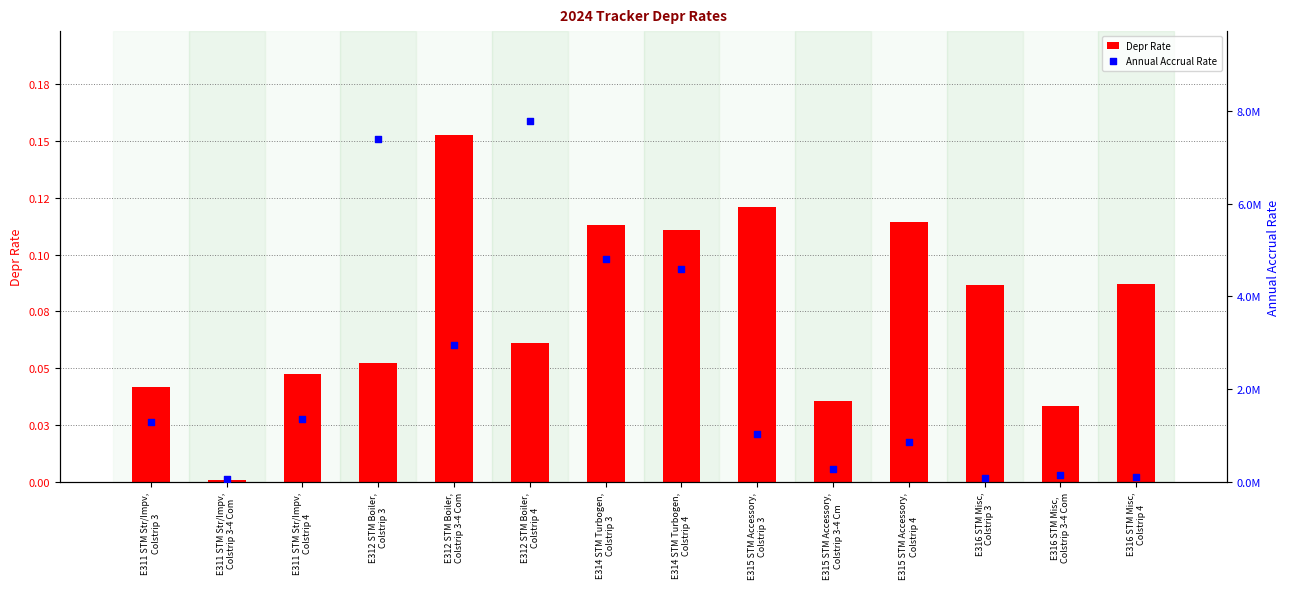

At how many categories does at least one series exceed 428801?

9